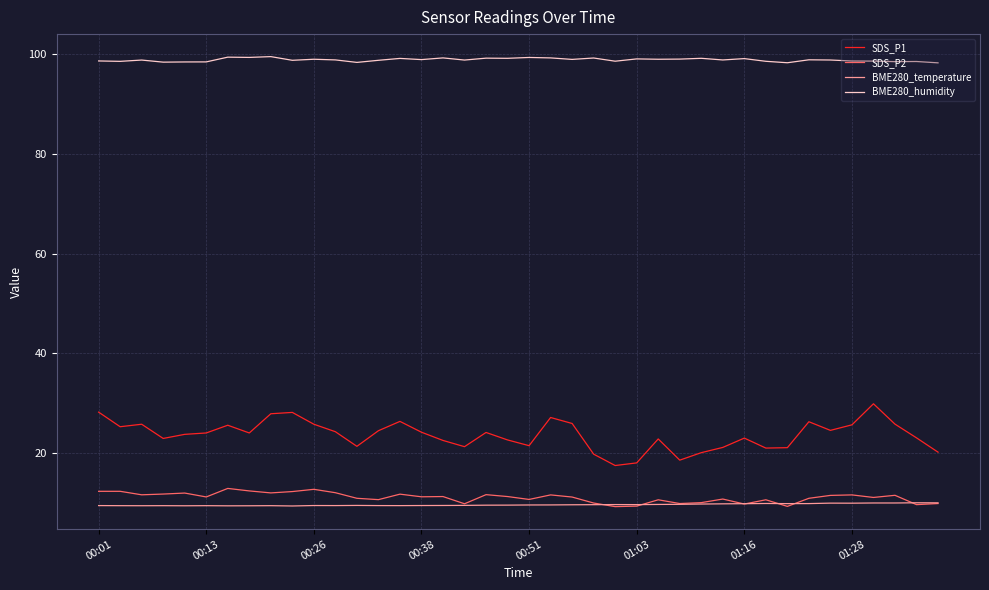

True or false: BME280_humidity and SDS_P2 intersect in this chart.

False